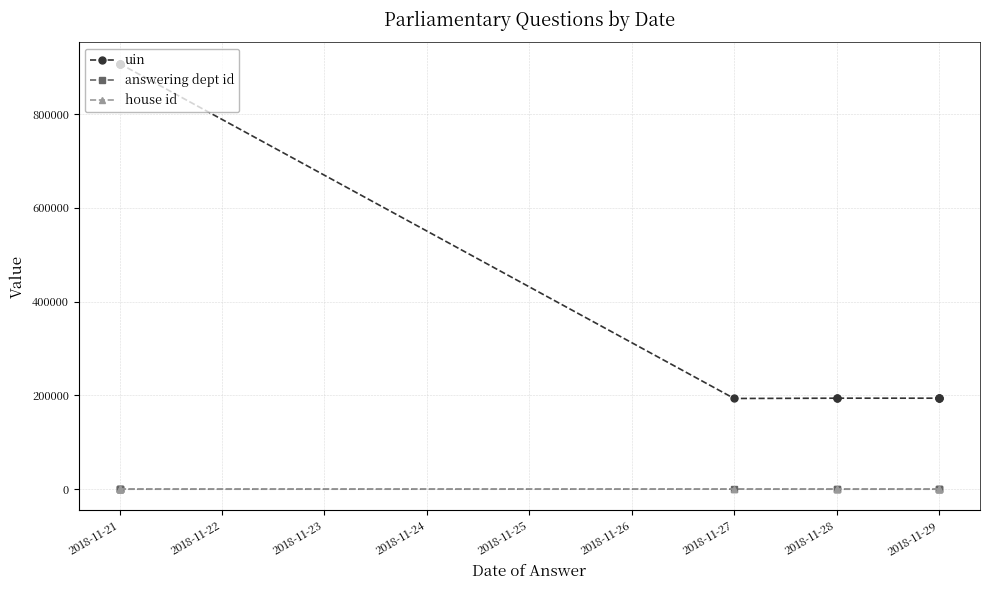

True or false: answering dept id and house id cross at least once.

False